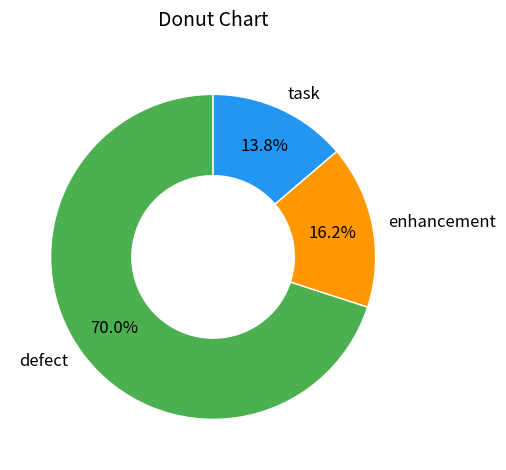

Count the number of slices in the pie.

3